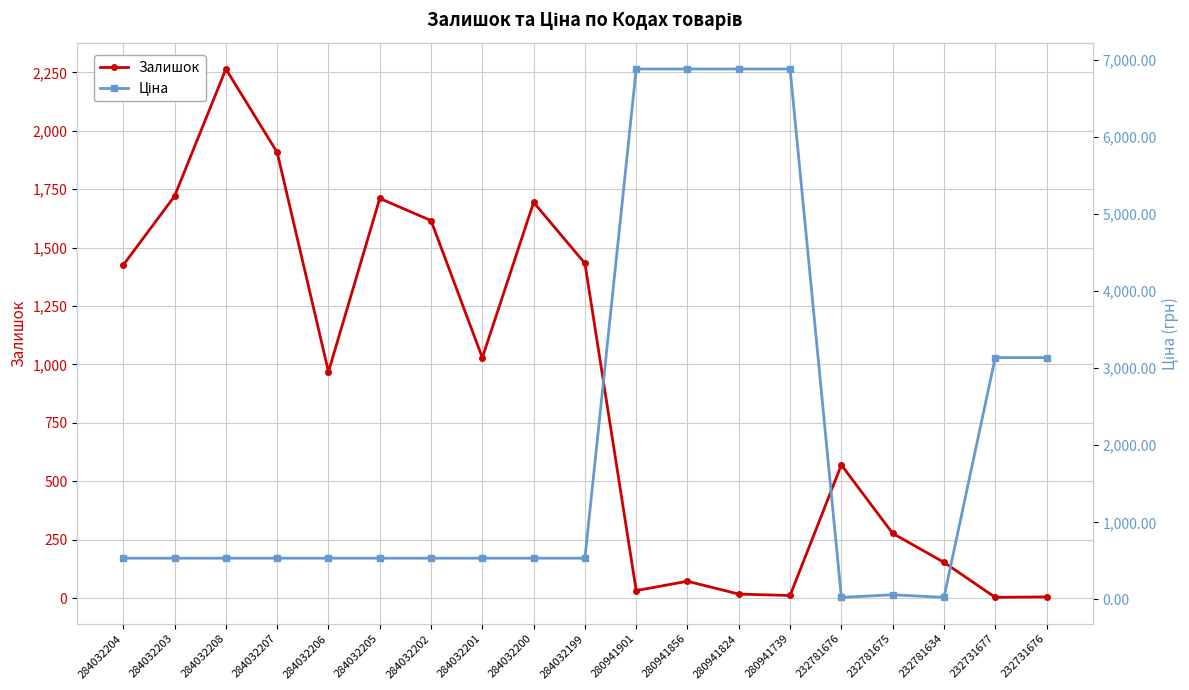

What is the sum of all Ціна values?

39261.4